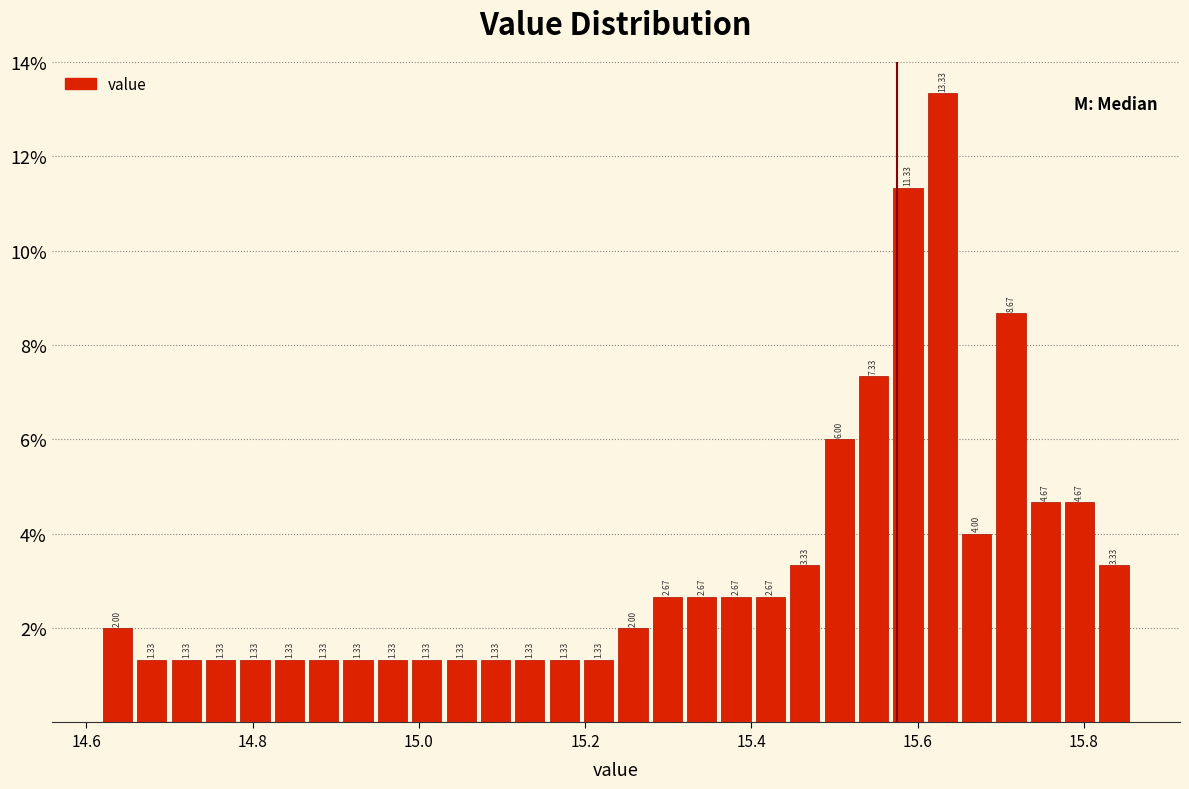

Read against the x-axis, roughly where is the centre of the tallest bar?

15.62